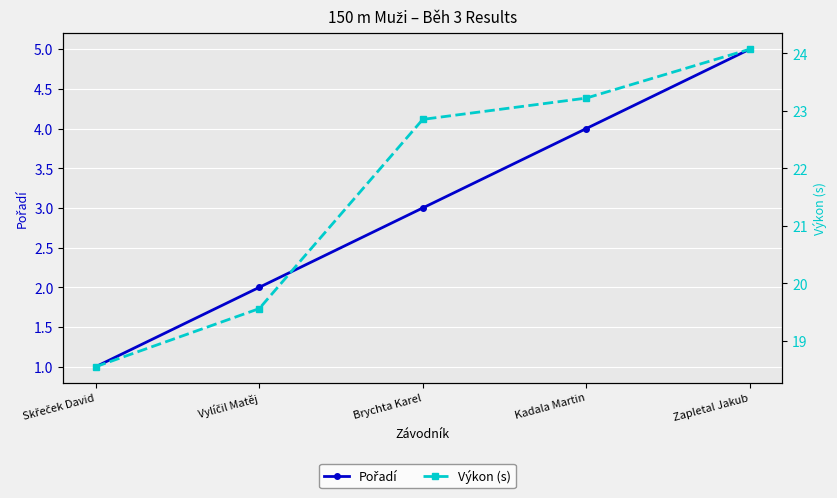

How many data points in Pořadí are less than 3?

2